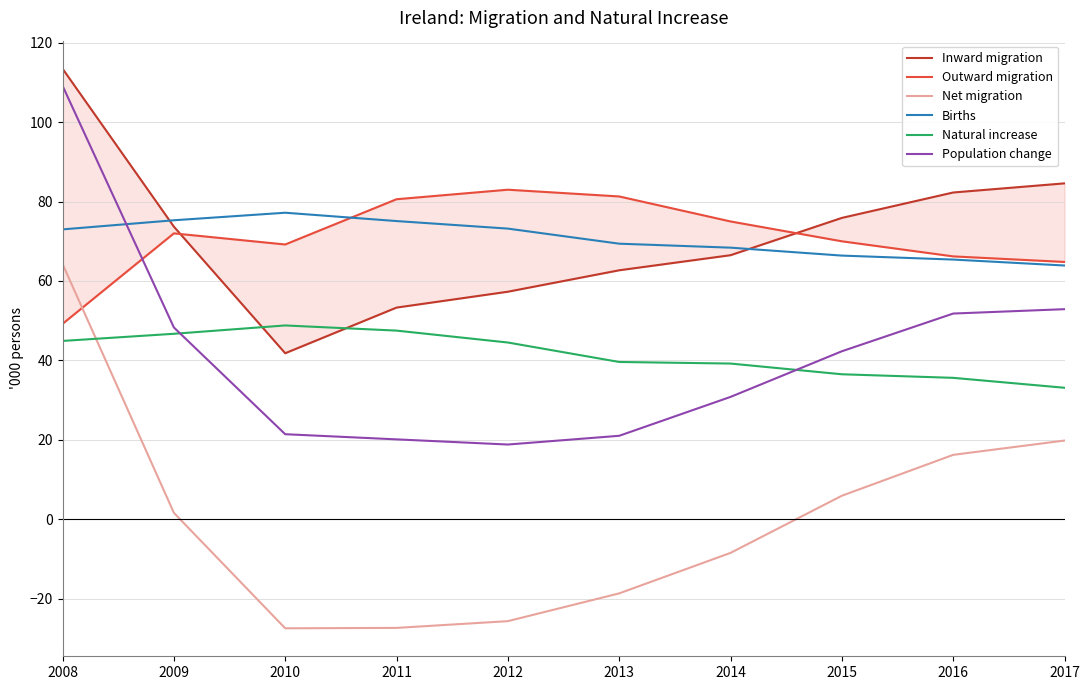

Which series has the widest spread of values?

Net migration